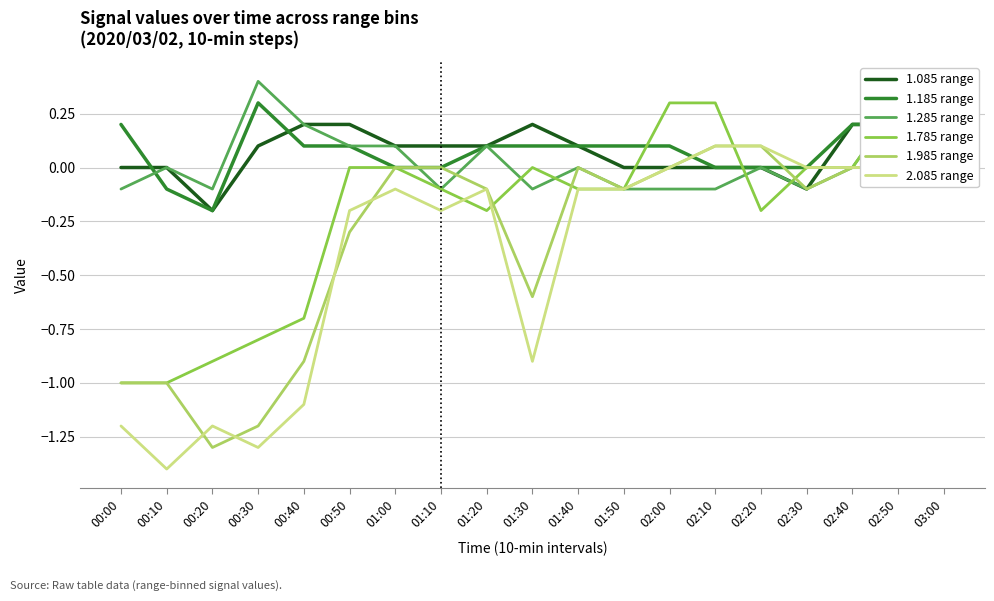

At how many categories does at least one series exceed 0?

16